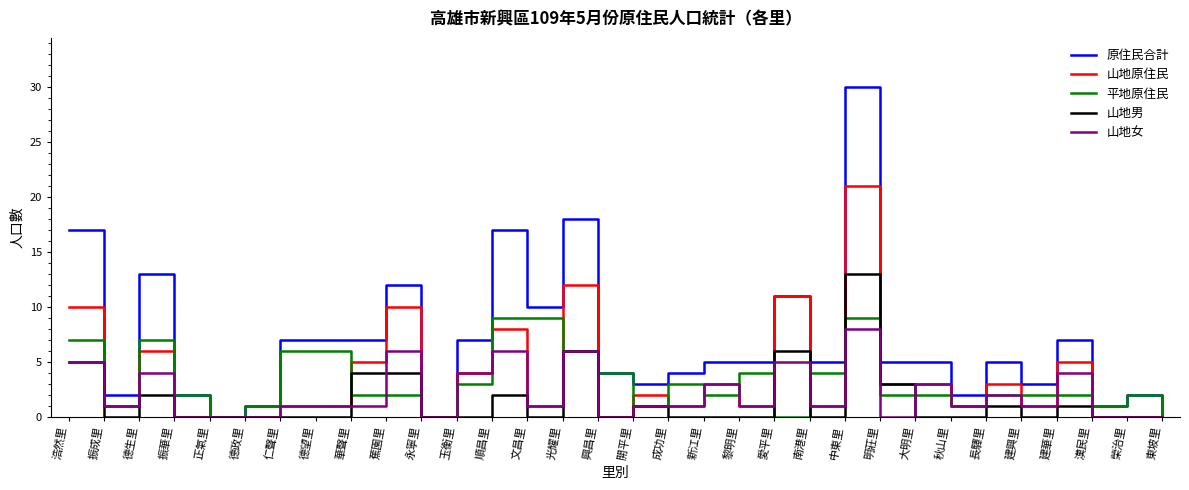

Is the value of 山地原住民 at 新江里 greater than the value of 原住民合計 at 漢民里?

Yes